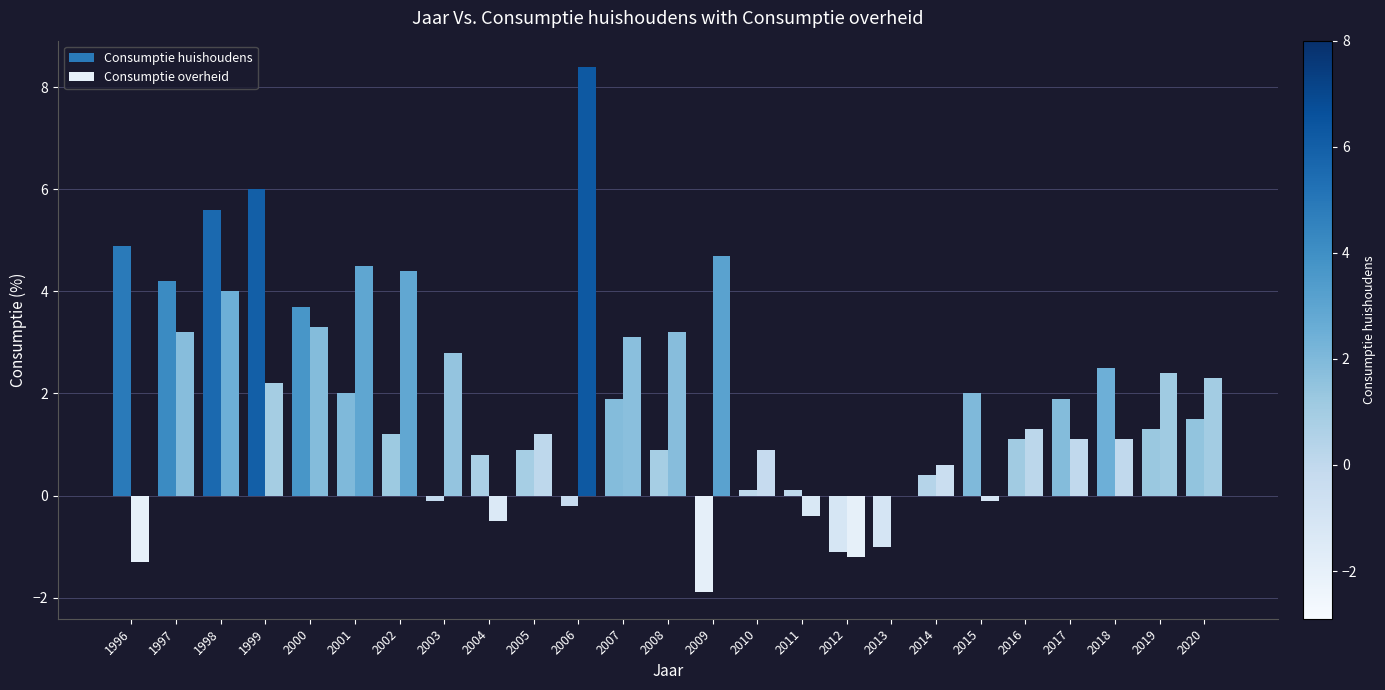

What is the minimum value shown in the chart?

-1.9